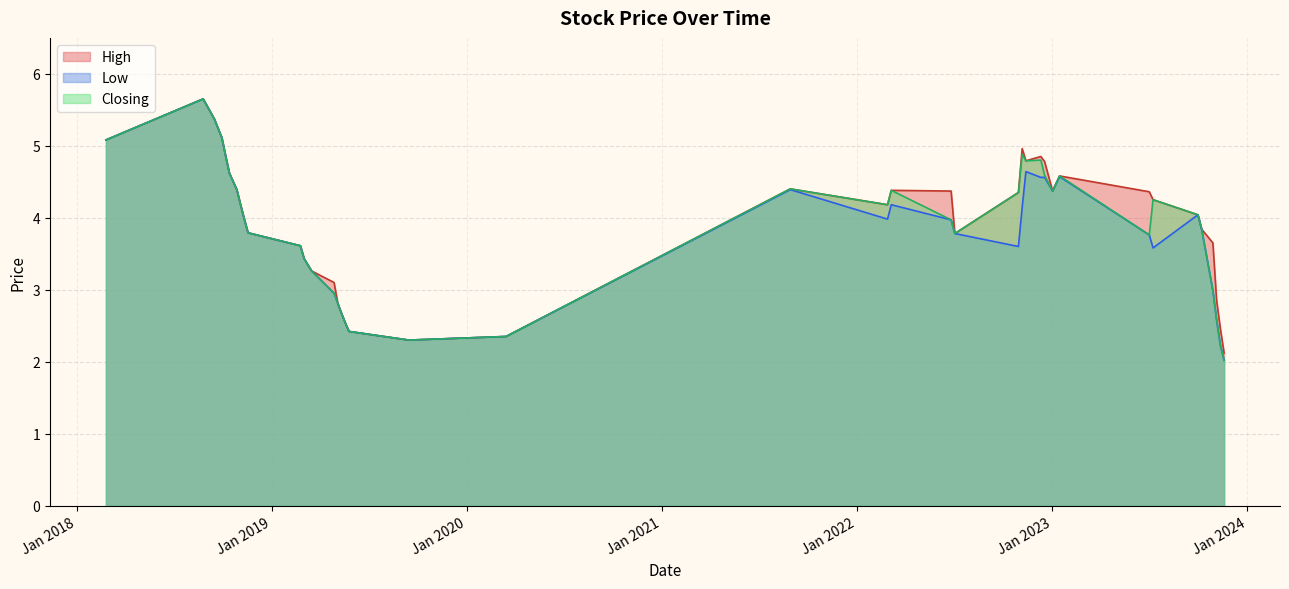

What is the maximum value for Low?

5.7